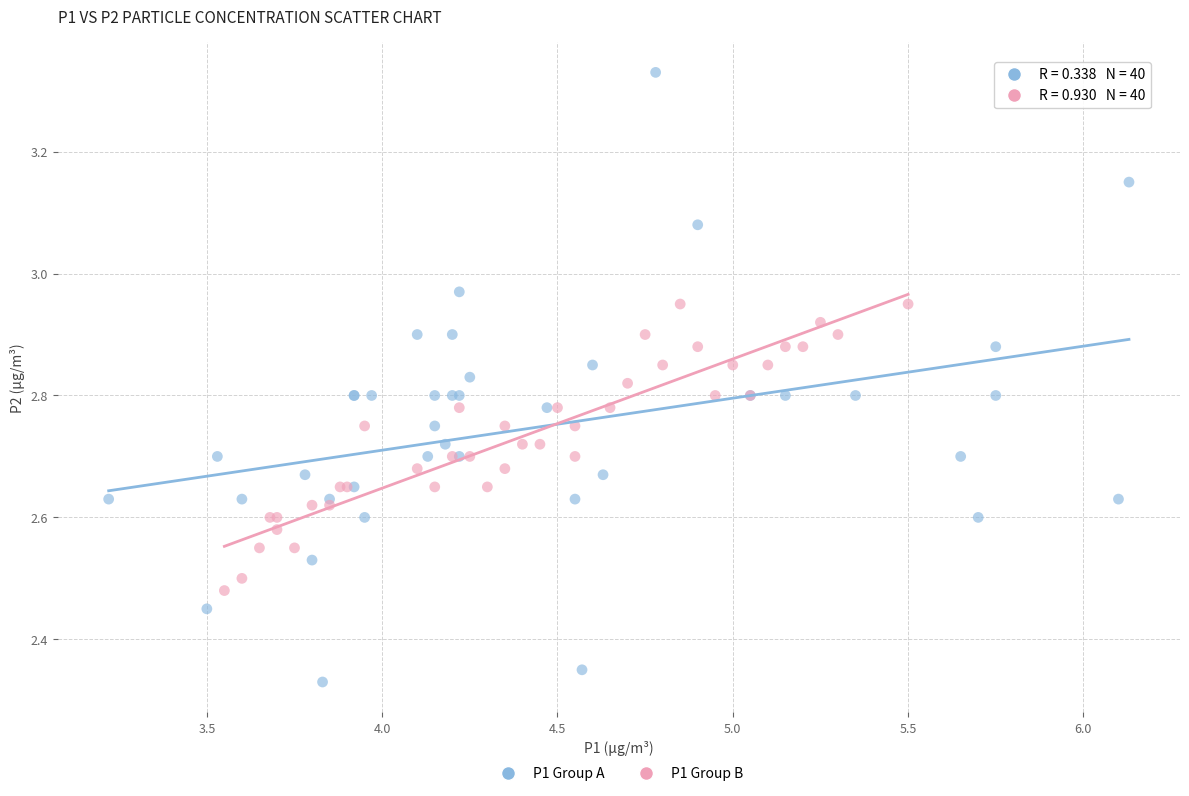

Which series contains the lowest Y value?

P1 Group A